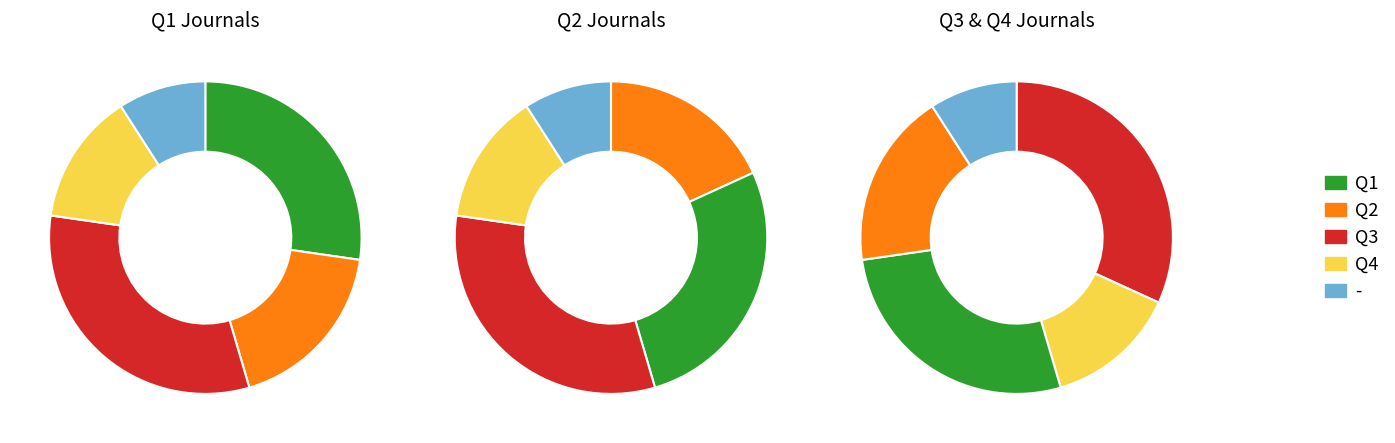

What portion of the pie excludes Q3?

68.2%